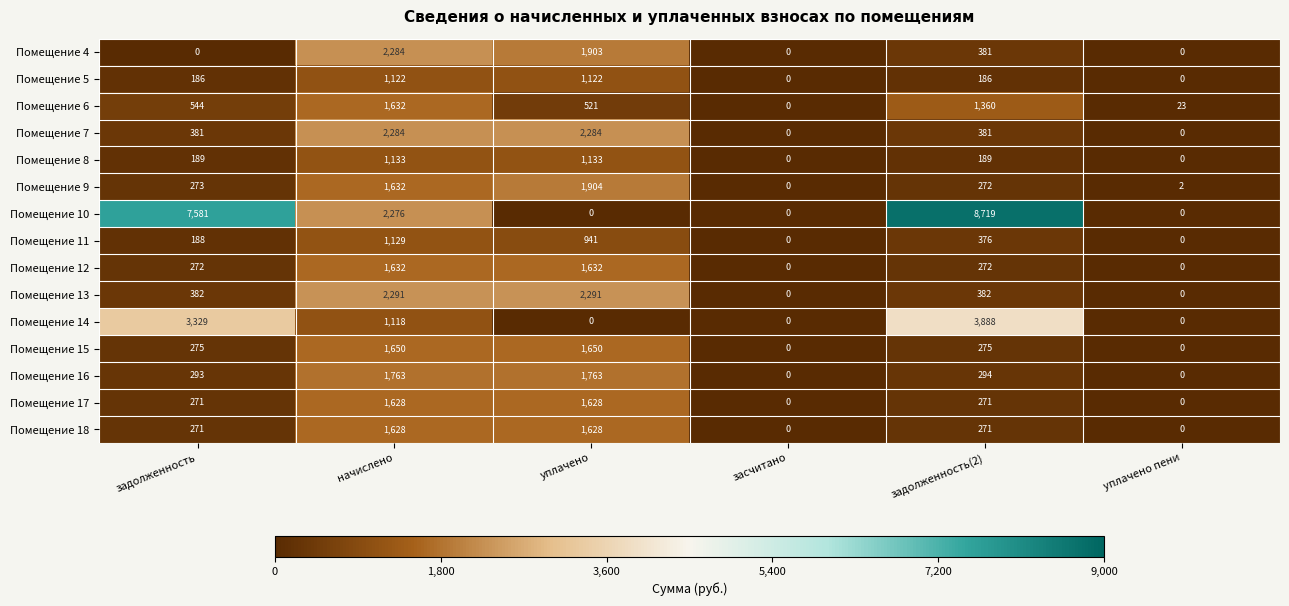

Which series has the largest total across all categories?

Помещение 10